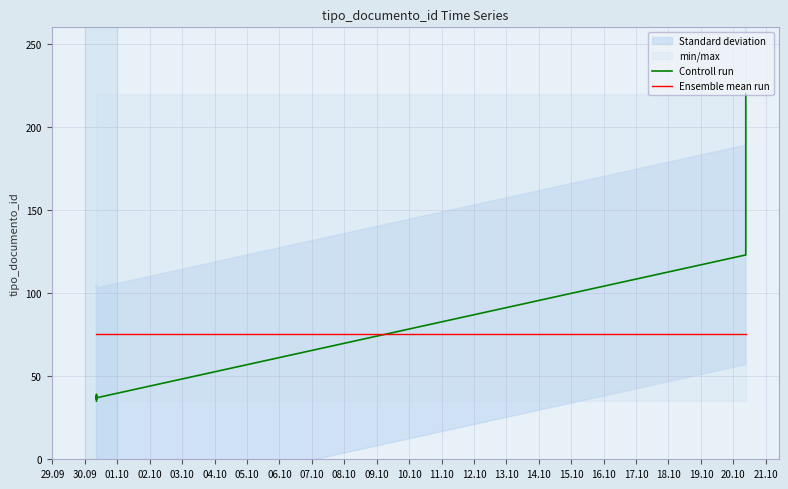

After their last crossing, which series has the higher values: Controll run or Ensemble mean run?

Controll run